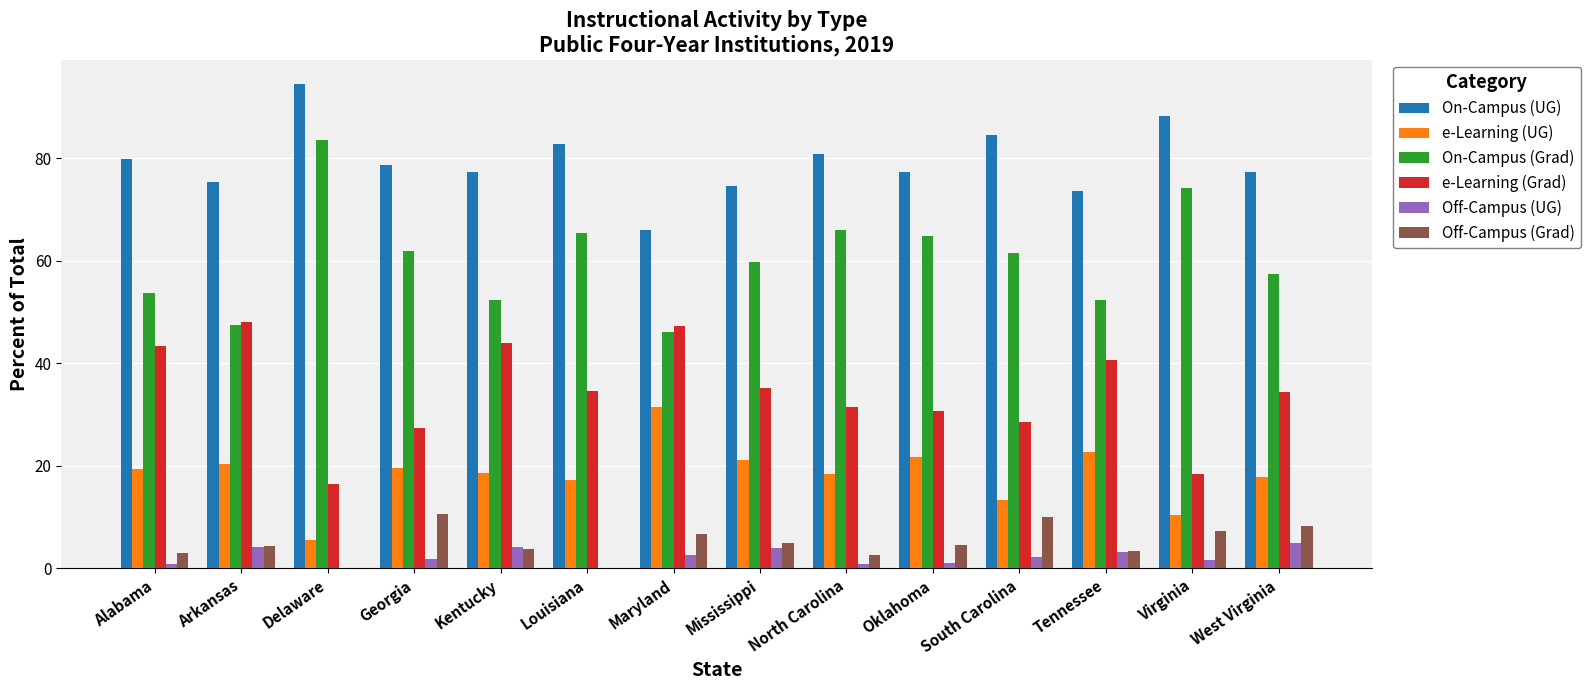

What is the sum of all On-Campus (UG) values?

1110.9